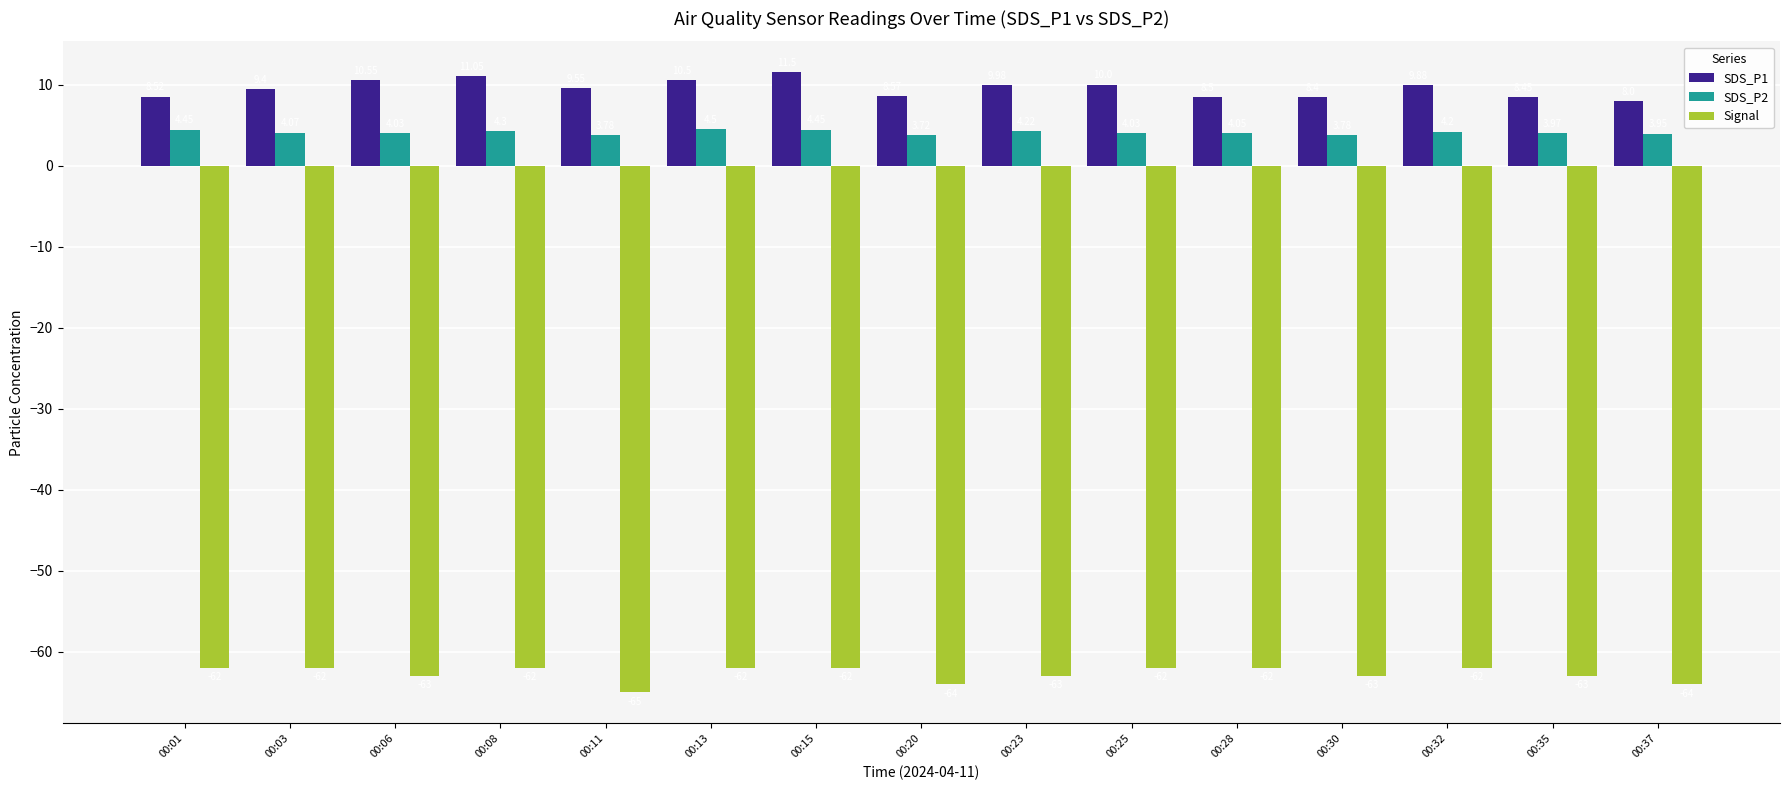

How many groups of bars are there?

15